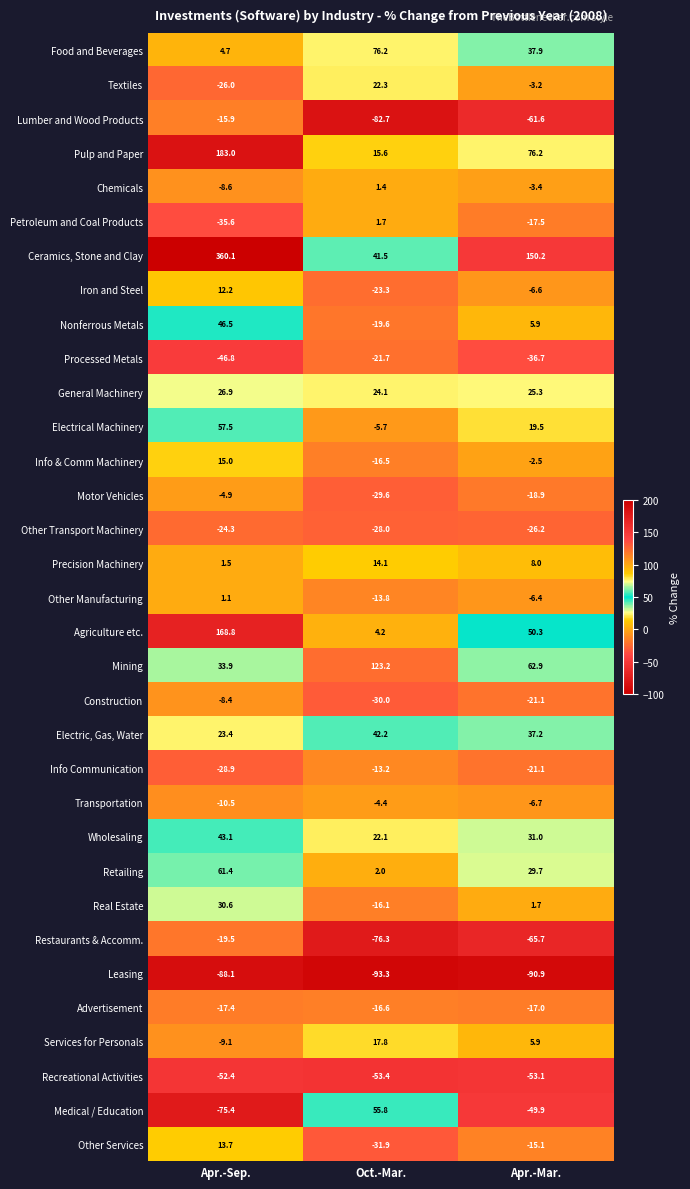

Is the value of Precision Machinery at Apr.-Sep. greater than the value of Pulp and Paper at Apr.-Mar.?

No